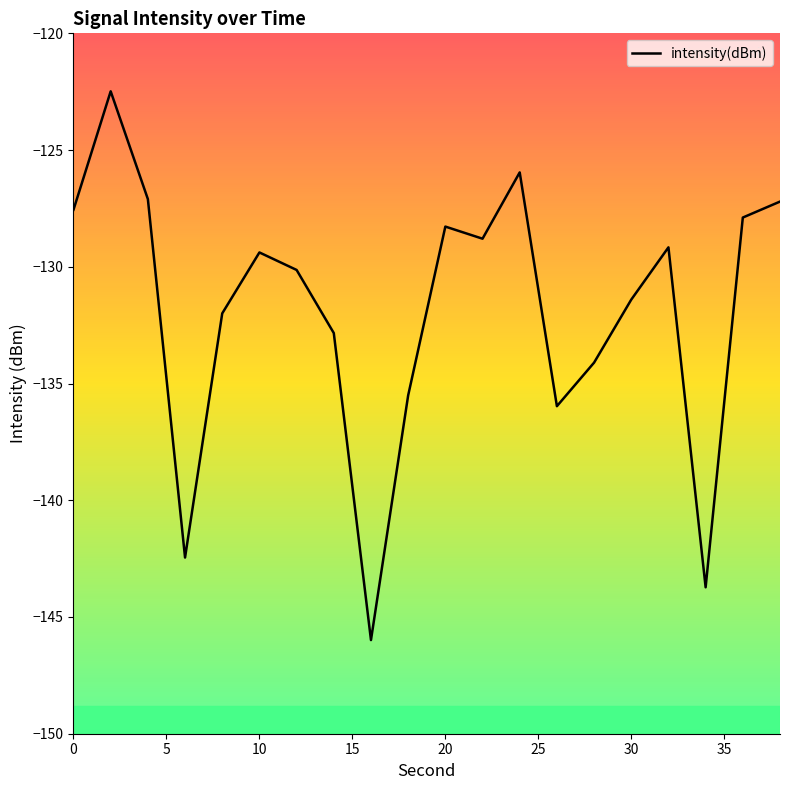

What is the minimum value shown in the chart?

-146.0